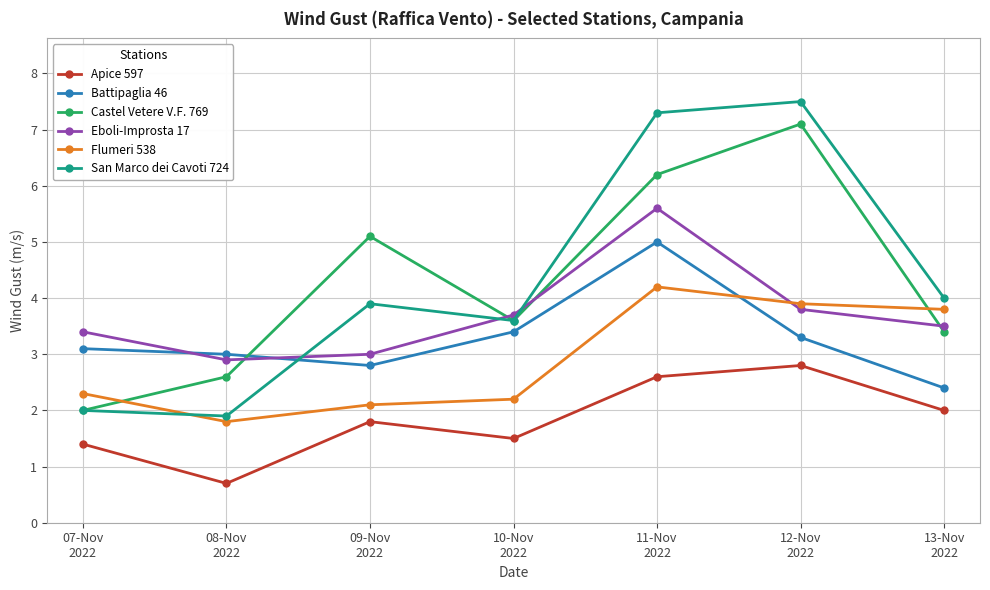

True or false: Apice 597 has a value of 2.6 at 11-Nov
2022.

True